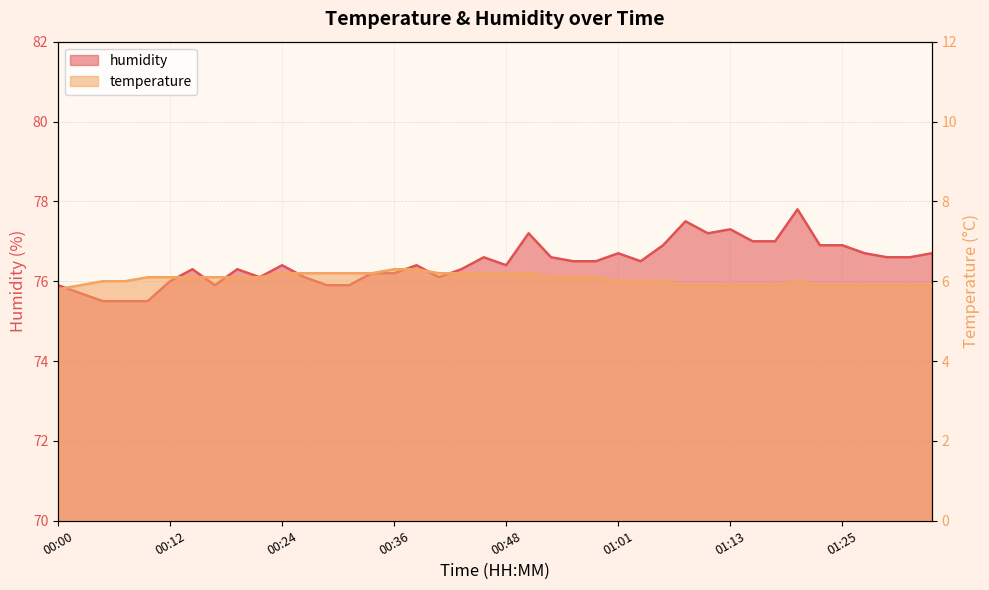

What is the sum of all humidity values?

3058.3